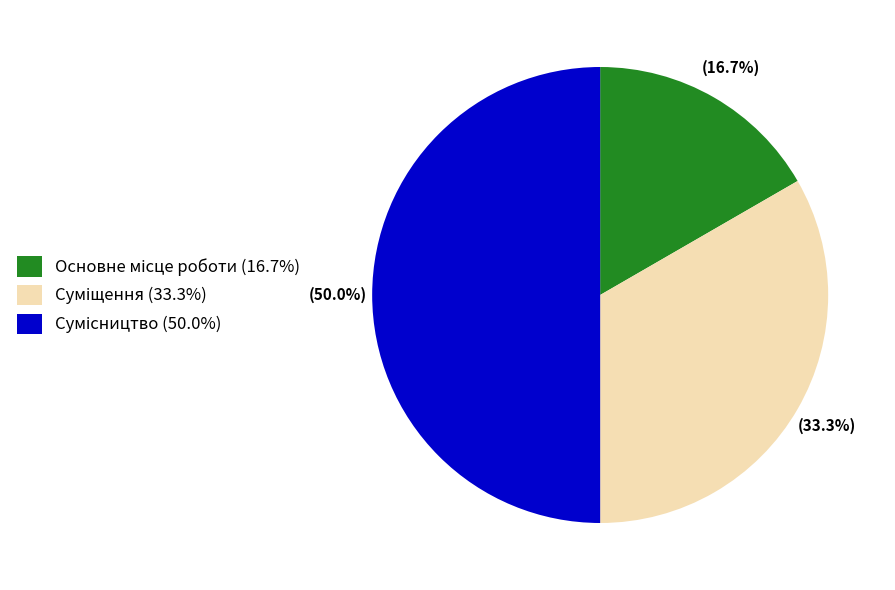

To the nearest percent, what is the difference between the Сумісництво and Основне місце роботи slice percentages?

33%